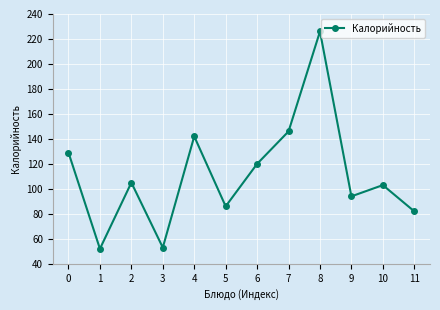

What is the maximum value shown in the chart?

226